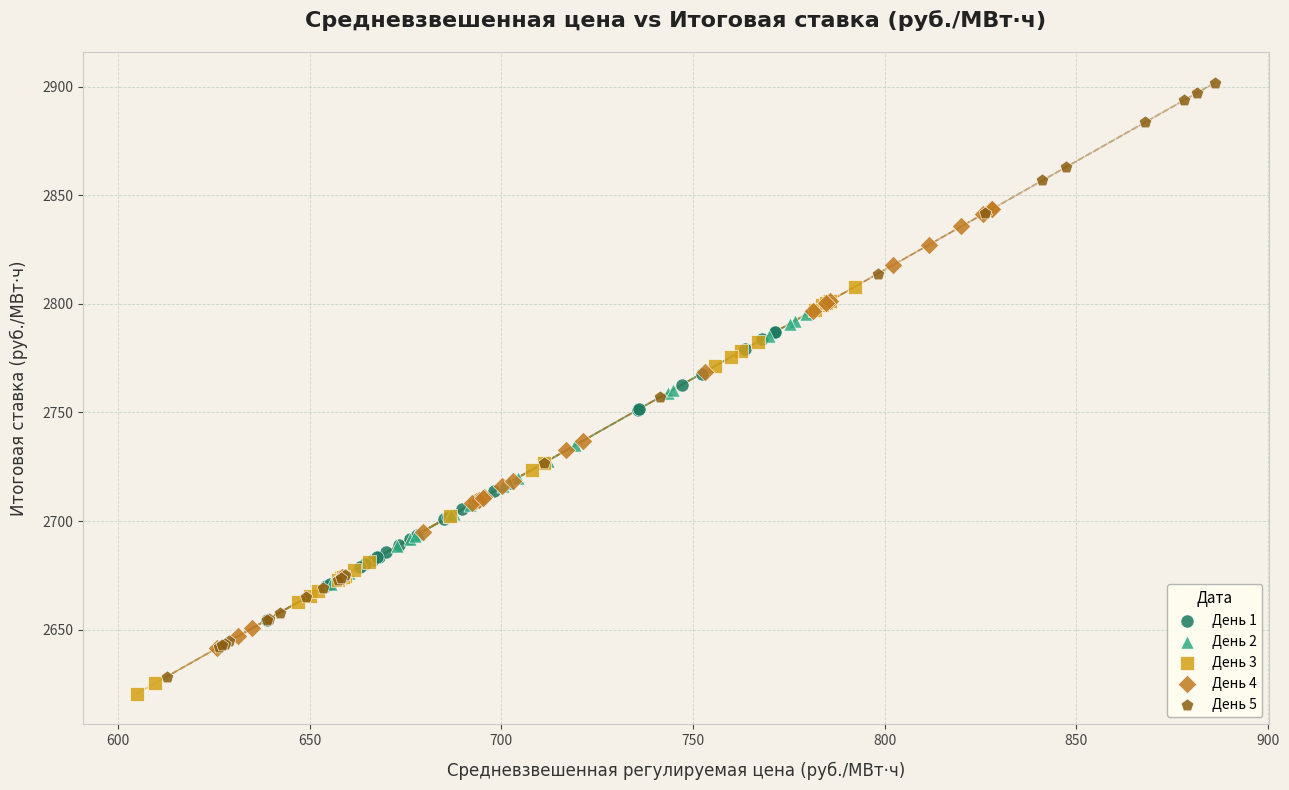

Which series contains the highest Y value?

День 5